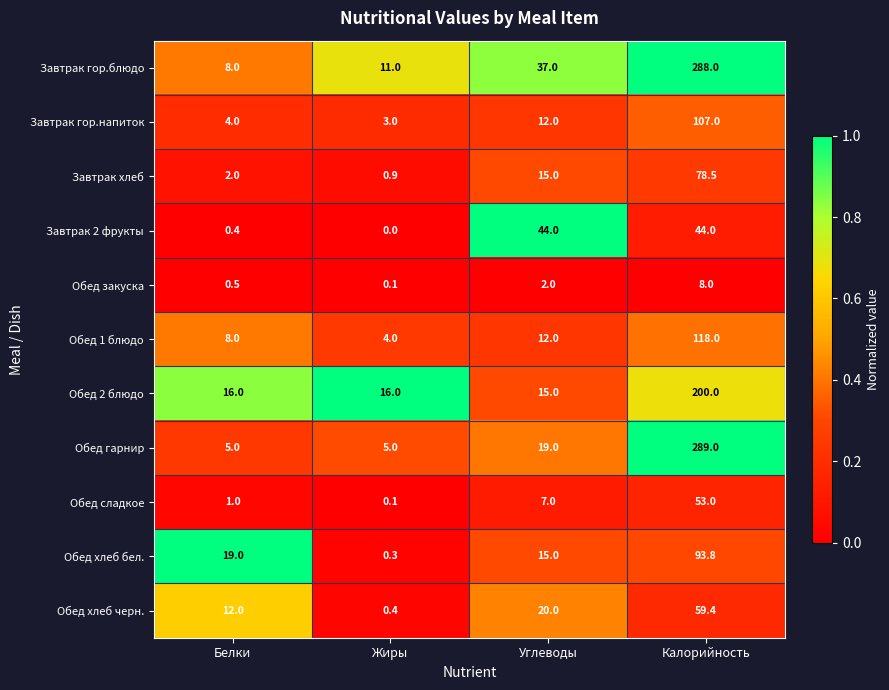

Between Белки and Углеводы, which series saw the biggest shift?

Завтрак 2 фрукты